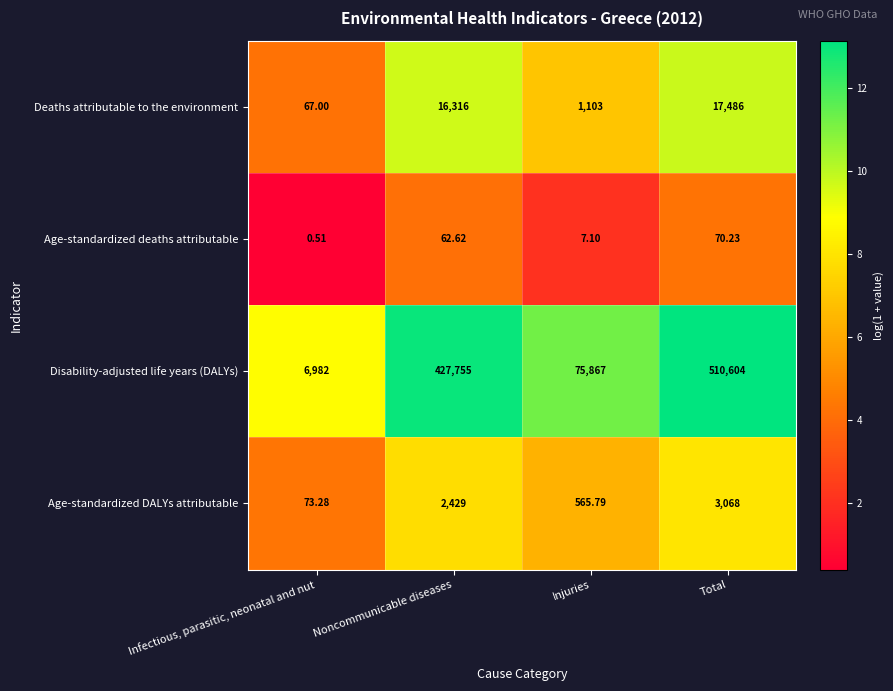

Between Noncommunicable diseases and Total, which series saw the biggest shift?

Disability-adjusted life years (DALYs)